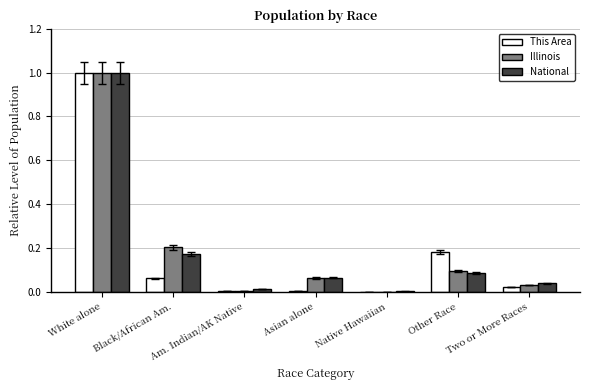

Which category has the highest value in the Illinois series?

White alone